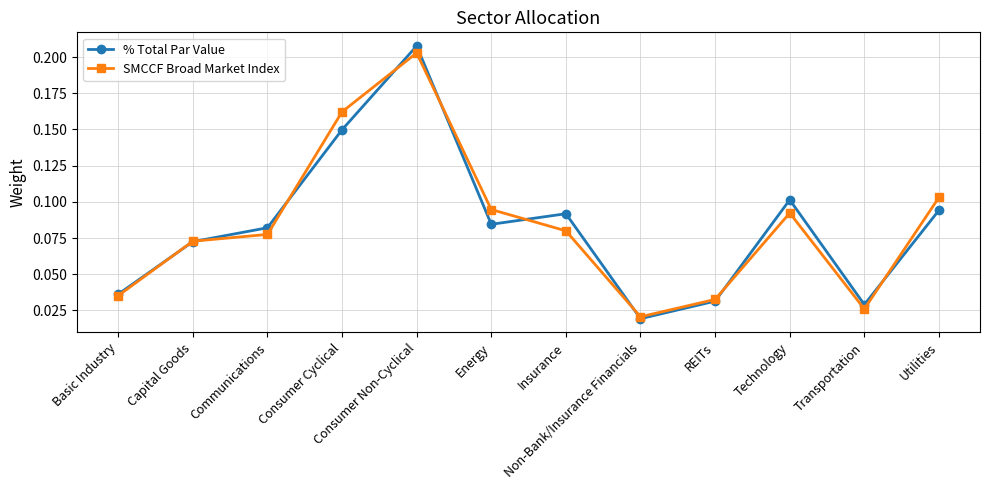

What is the label of the 9th point from the left?

REITs